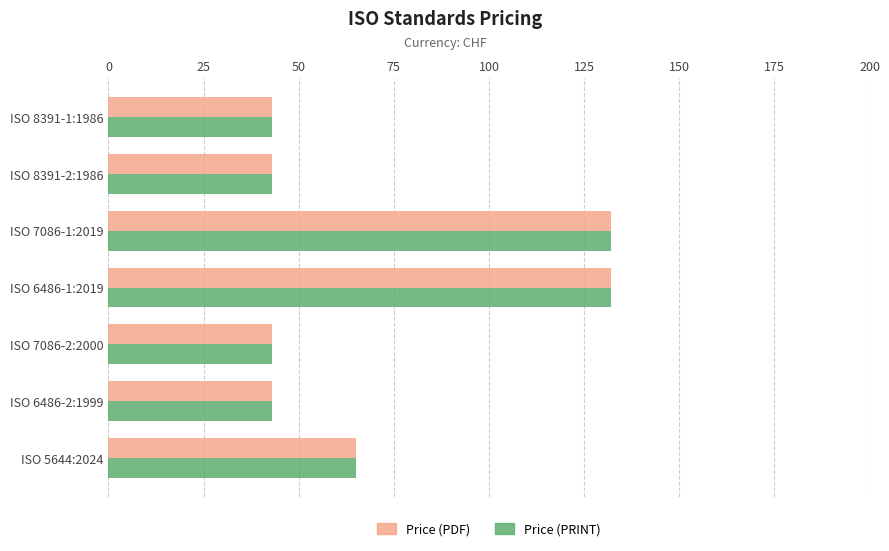

What is the smallest value displayed?

43